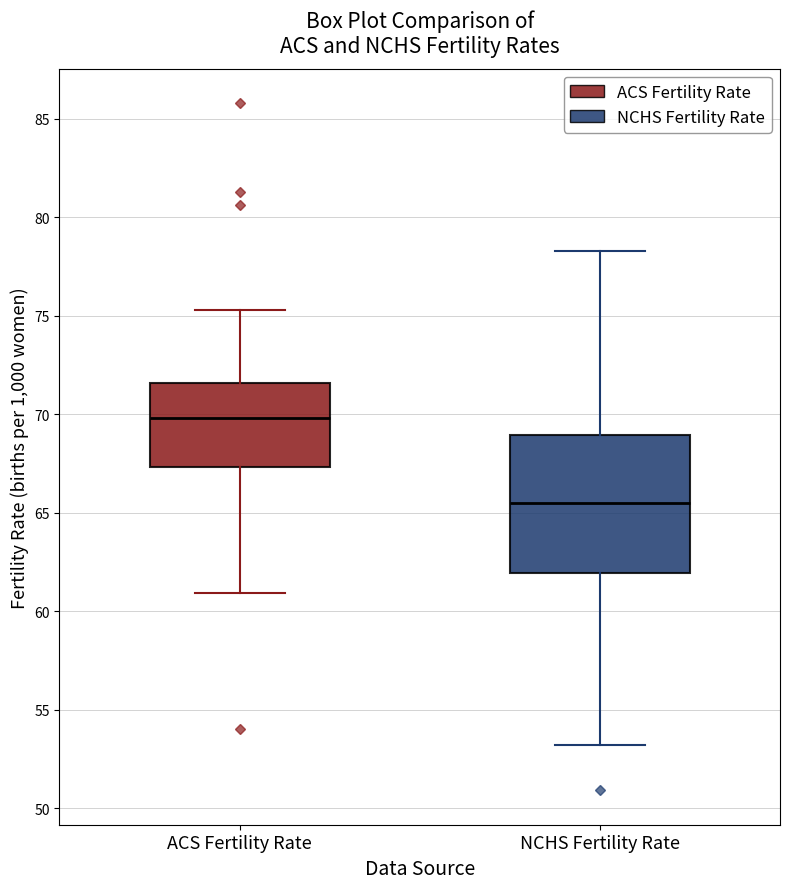

Which box is the tallest, from its lower edge to its upper edge?

NCHS Fertility Rate